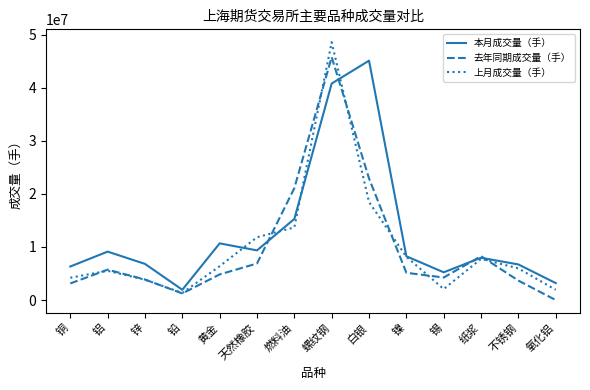

The value of 上月成交量（手） at 天然橡胶 is 11824739. True or false?

True